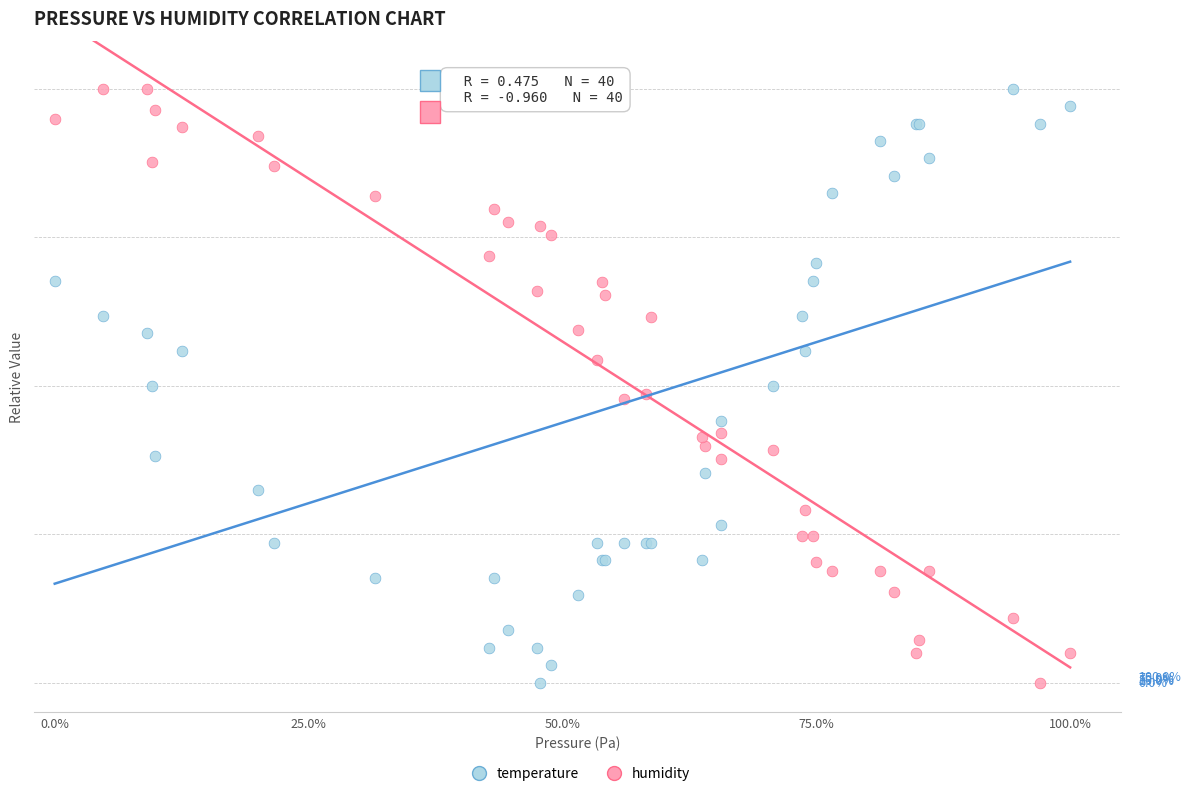

What are all the series names shown in the legend?

temperature, humidity